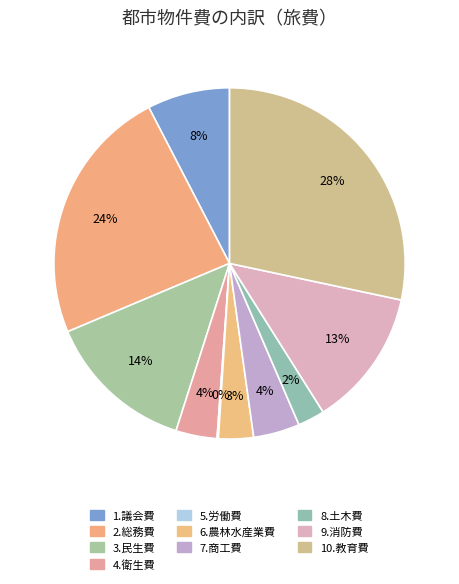

Combined, what portion of the pie is 1.議会費 and 9.消防費?

20.3%